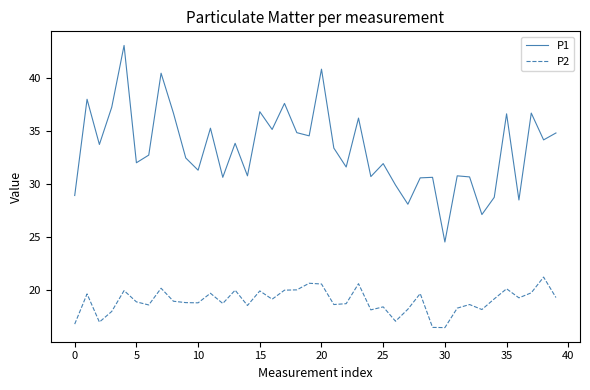

In P2, how many points are higher than both neighbors (excluding endpoints)?

13